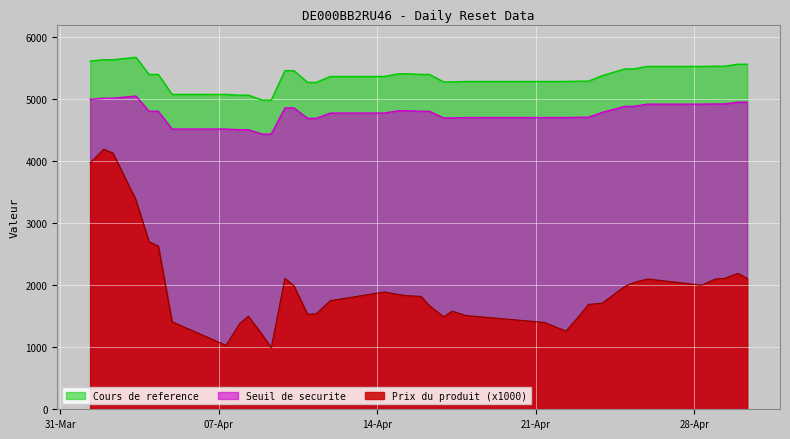

What is the maximum value for Cours de reference?

5671.0